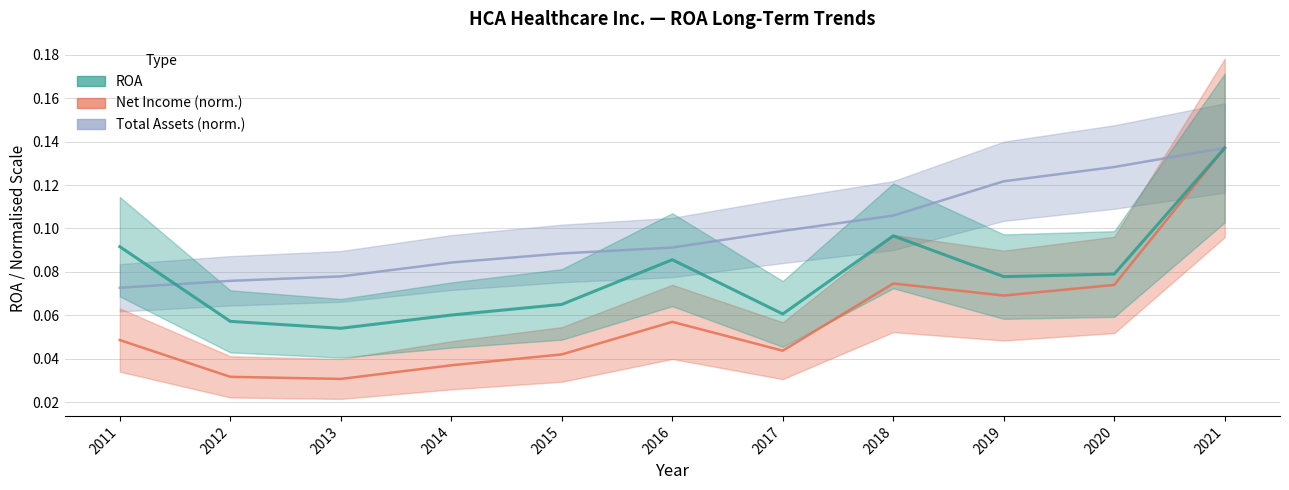

List the labels in order of Total Assets (B) value, smallest first.

2011, 2012, 2013, 2014, 2015, 2016, 2017, 2018, 2019, 2020, 2021